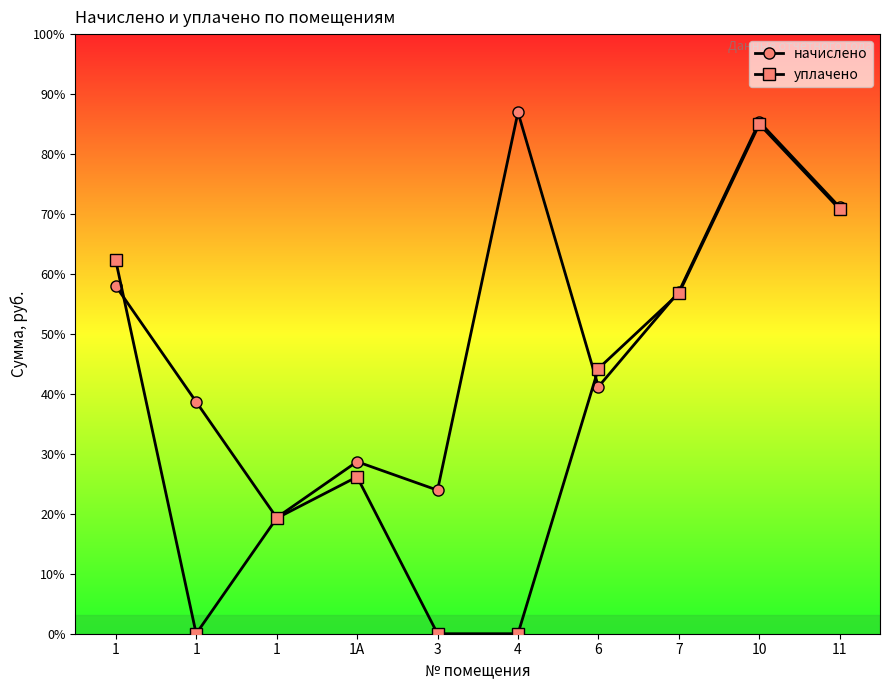

Does the chart have visible grid lines?

No